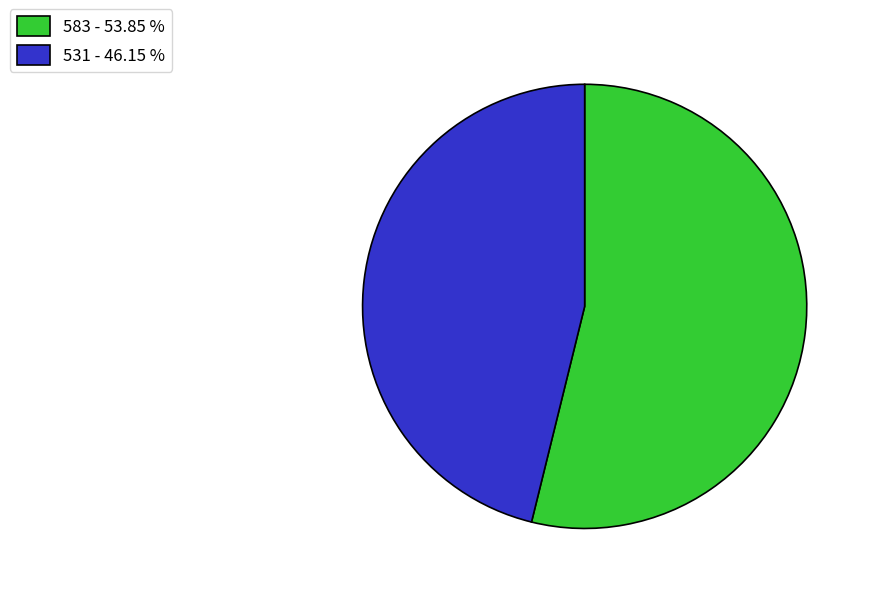

Is it true that 583 is 42% of the pie?

False